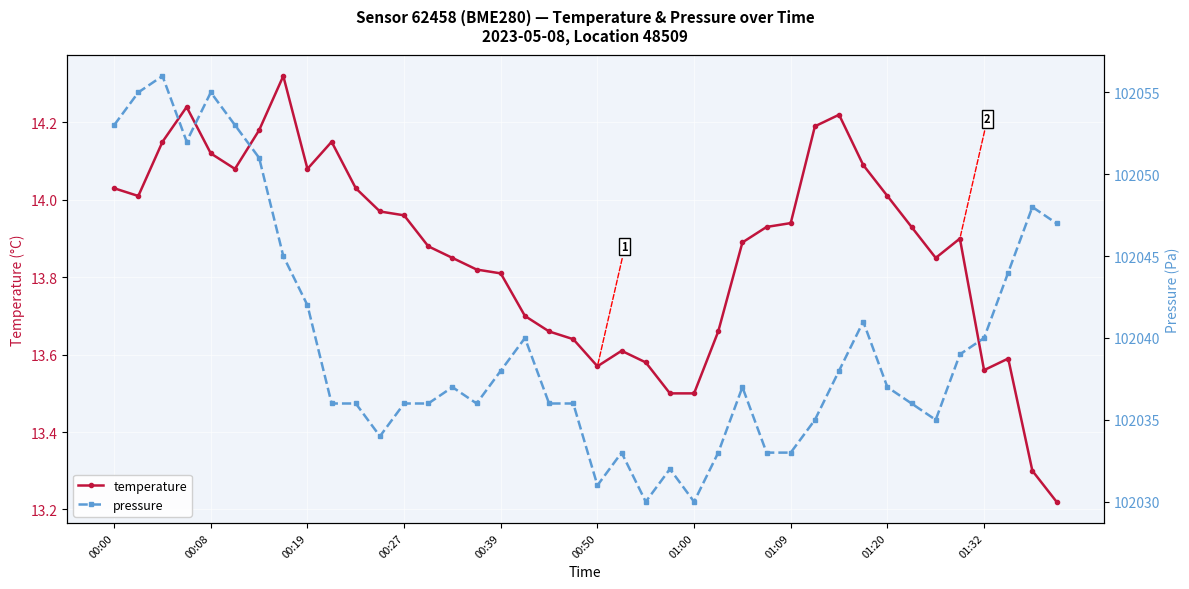

True or false: temperature has a value of 13.7 at 25.

True